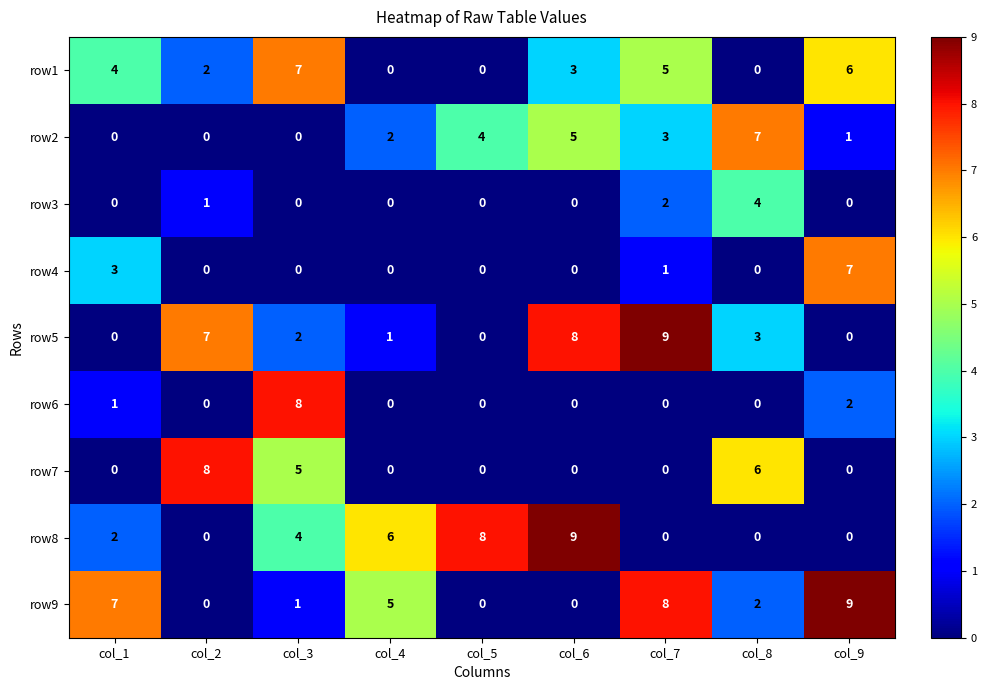

The row4 series shows 2 at col_9. True or false?

False